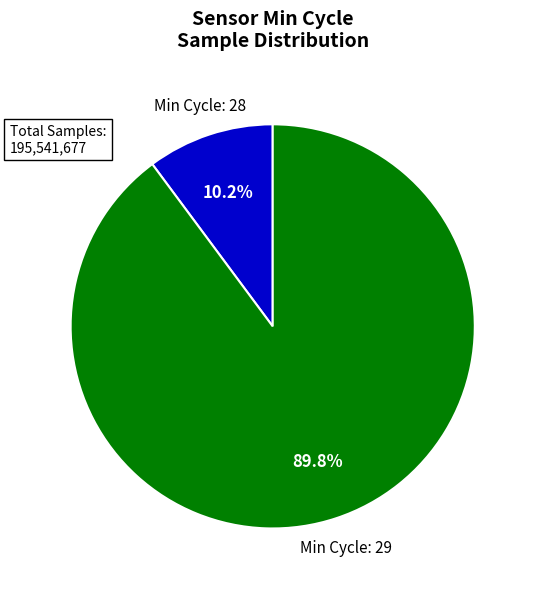

How many segments does this pie chart have?

2